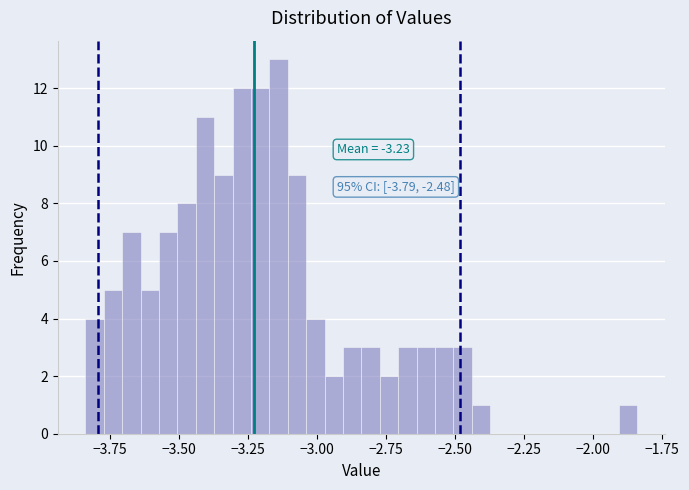

Read against the x-axis, roughly where is the centre of the tallest bar?

-3.15